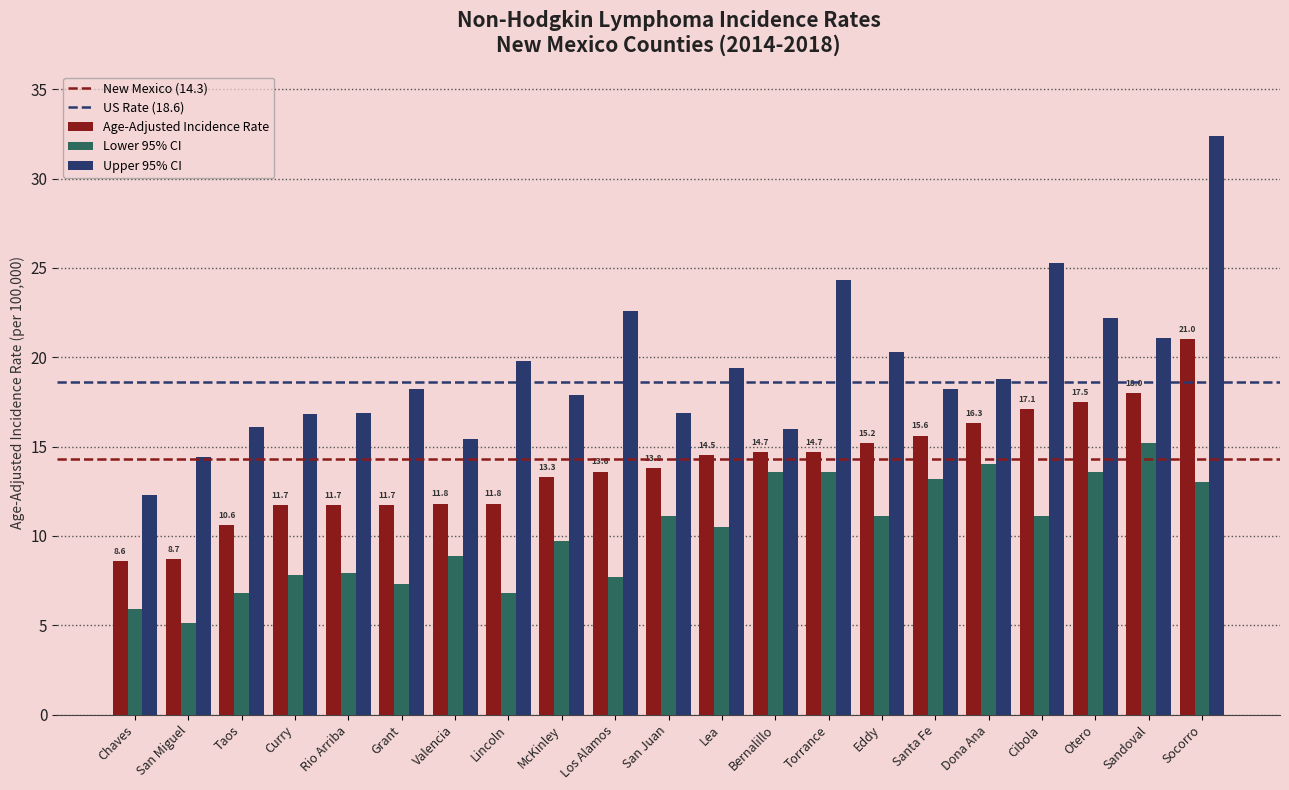

Between San Miguel and Lincoln, which series saw the biggest shift?

Upper 95% CI